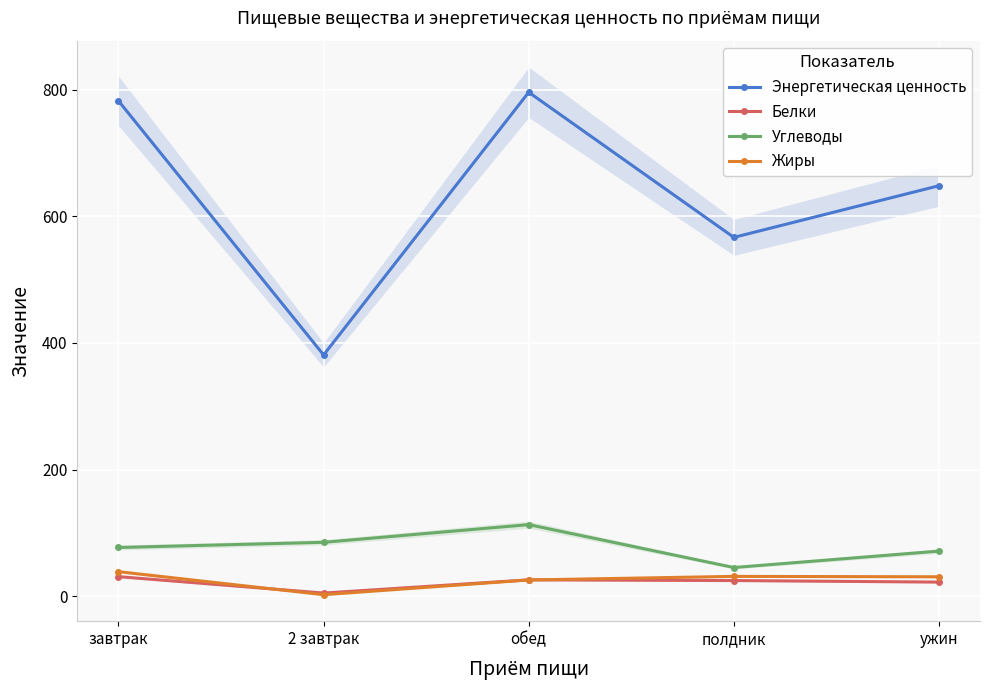

True or false: Углеводы and Жиры cross at least once.

False